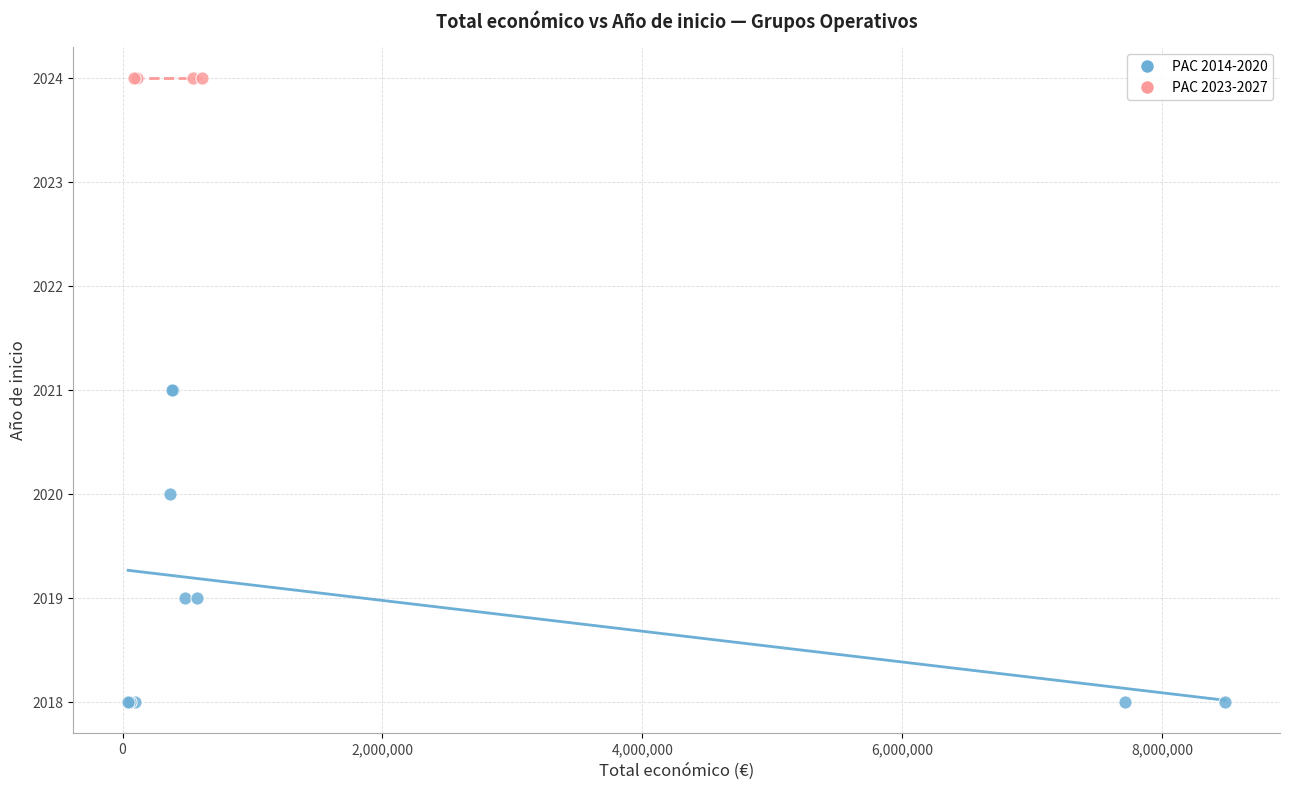

Which series contains the highest Y value?

PAC 2023-2027